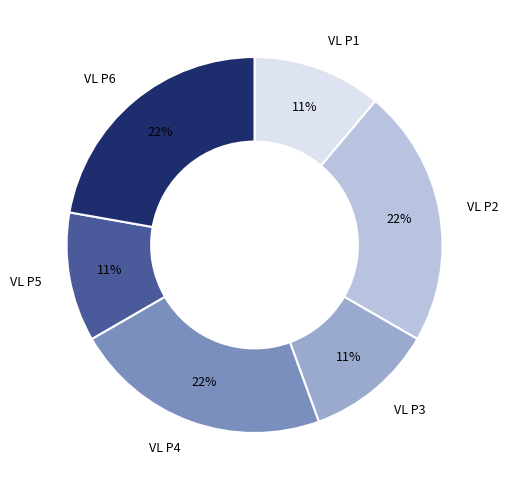

What is the ratio of the value at VL P4 to the value at VL P2?

1.0